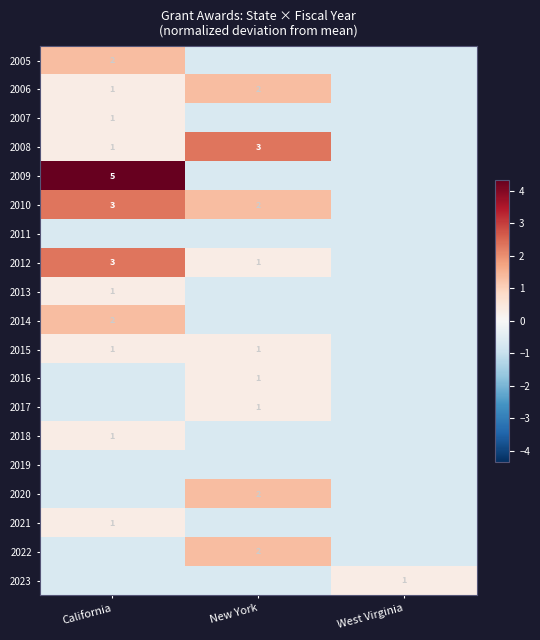

Rank the series at New York from highest to lowest value.

2008, 2006, 2010, 2020, 2022, 2012, 2015, 2016, 2017, 2005, 2007, 2009, 2011, 2013, 2014, 2018, 2019, 2021, 2023